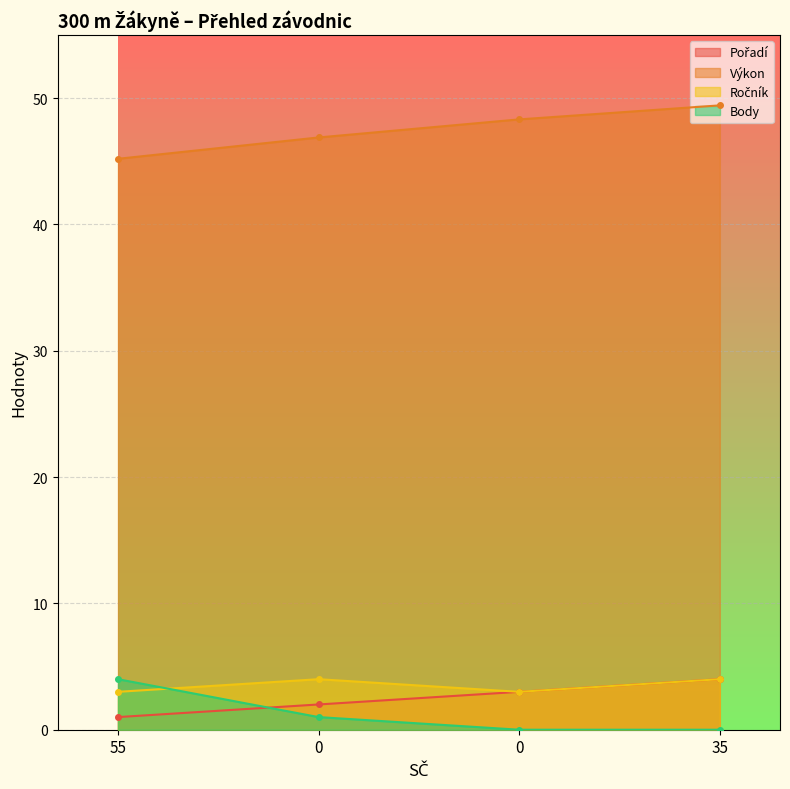

Which category has the highest value across all series?

35